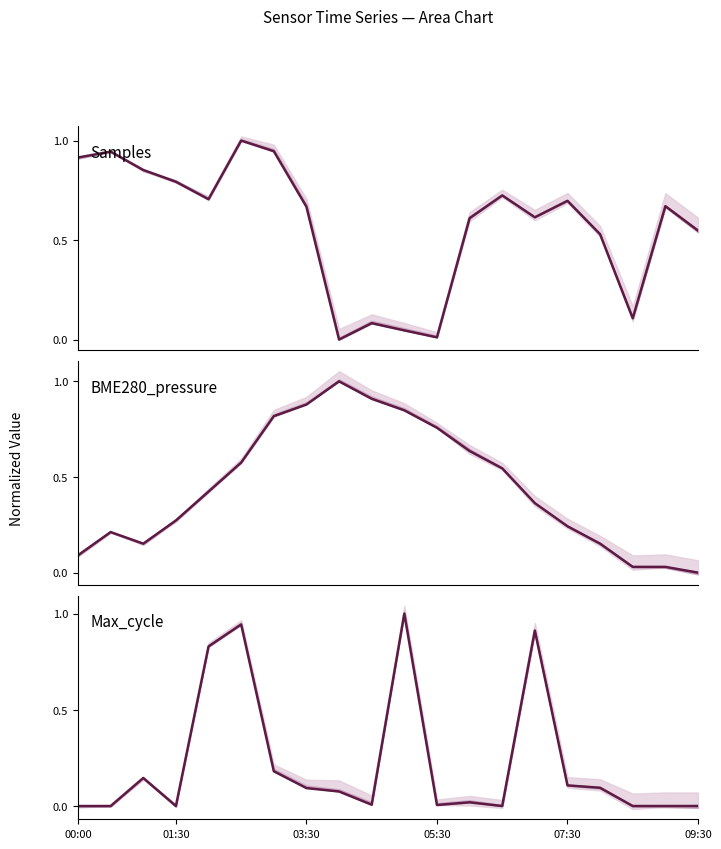

Which category has the highest value in the Max_cycle series?

10